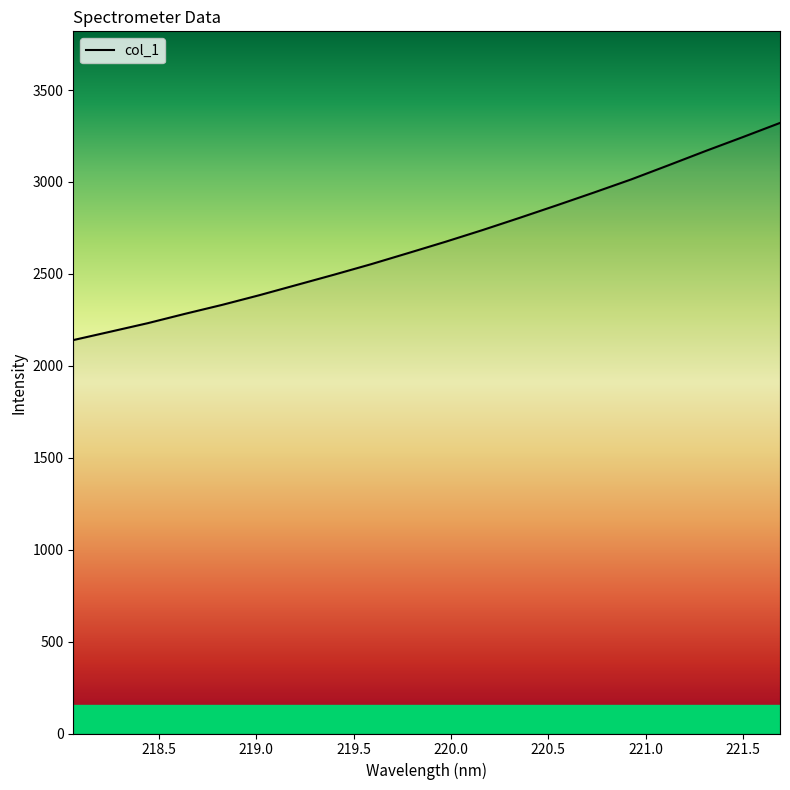

What is the smallest value displayed?

2139.9